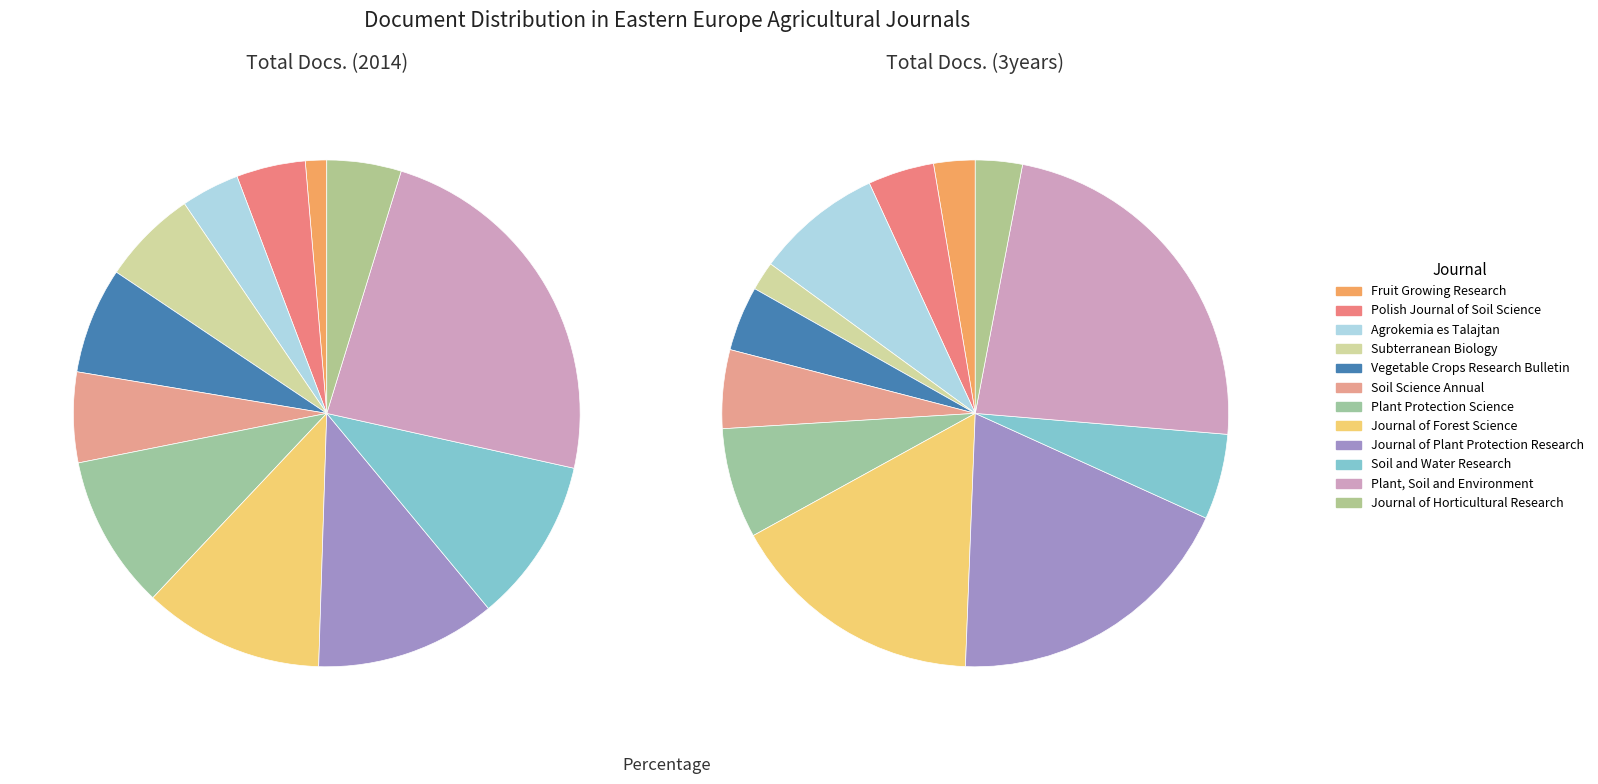

To the nearest percent, what portion does Polish Journal of Soil Science represent?

4%